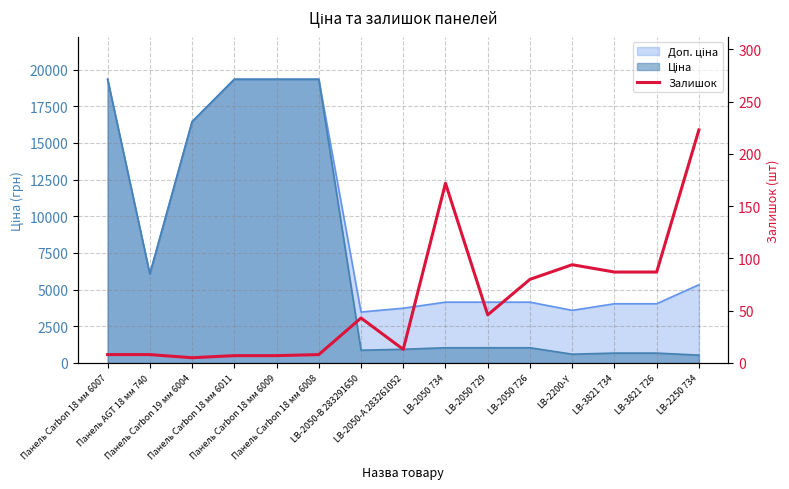

At which label is the value closest to 114?

LB-2200-Y